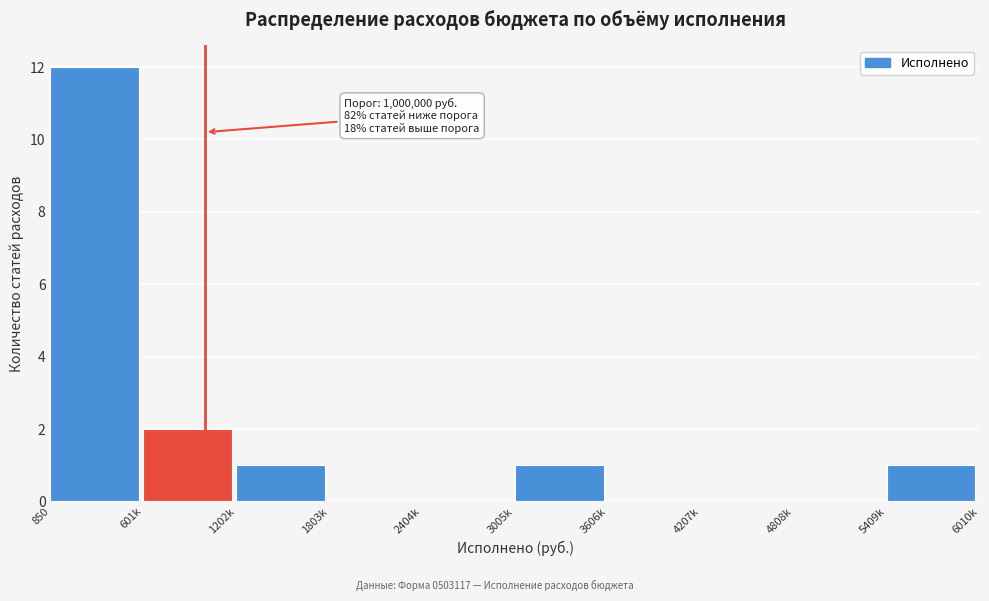

Reading left to right, what are all the values shown in this chart?

850=12	601k=2	1202k=1	1803k=0	2404k=0	3005k=1	3606k=0	4207k=0	4808k=0	5409k=1